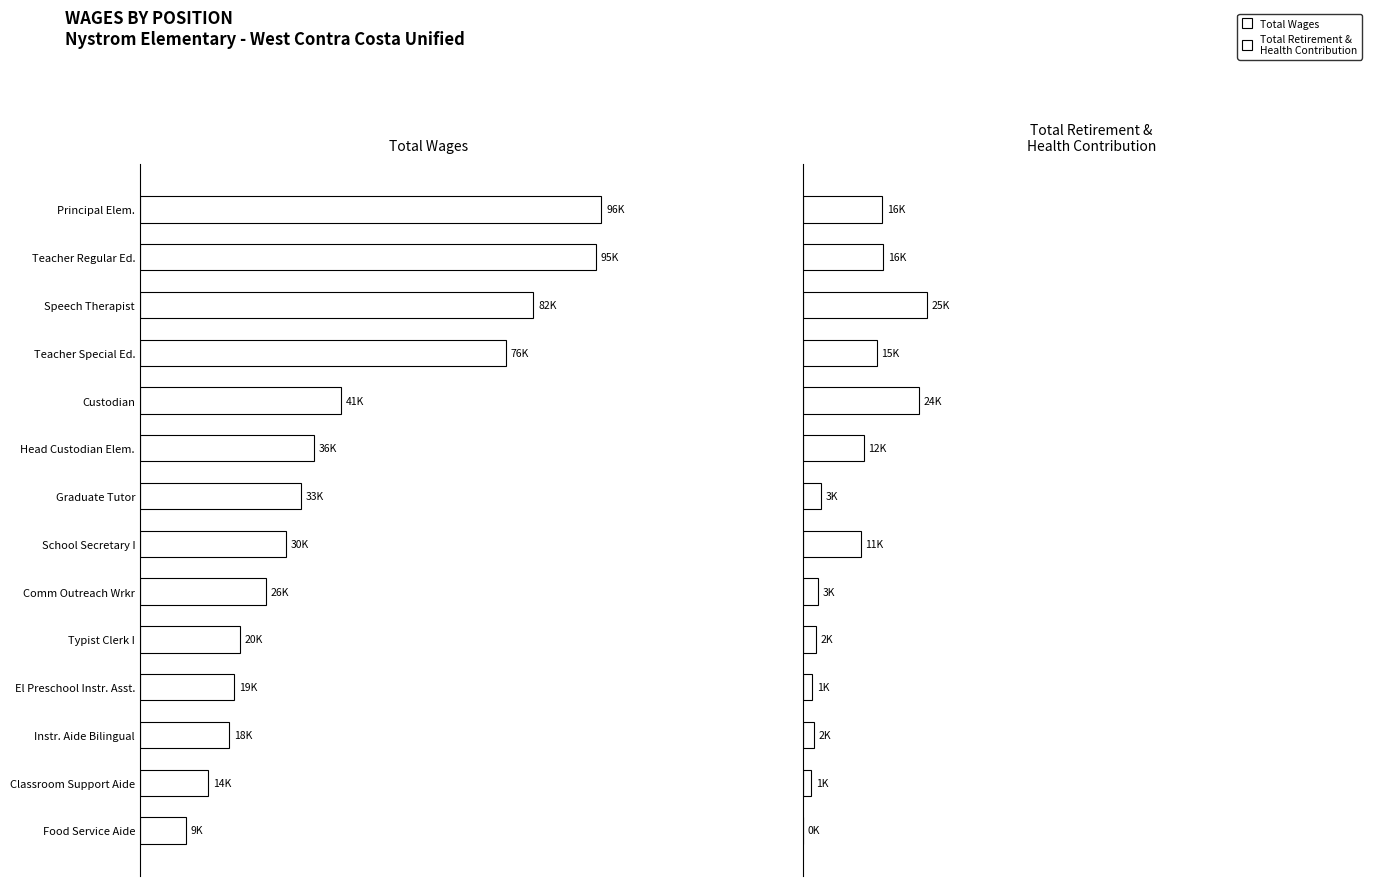

What is the difference between the Total Wages values at Graduate Tutor and Instr. Aide Bilingual?

14996